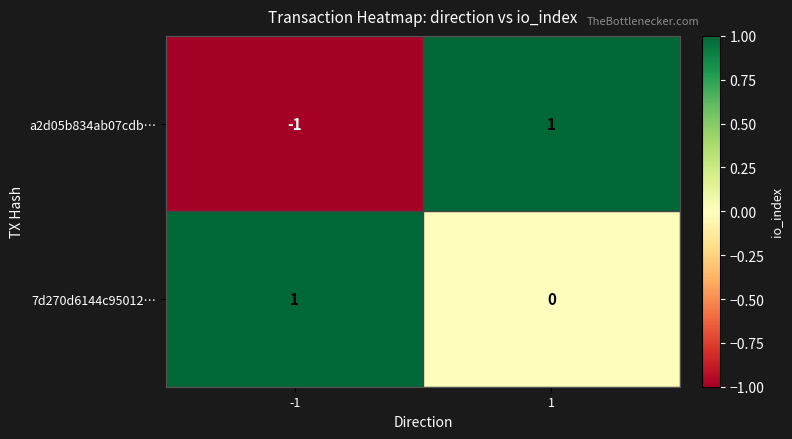

Is it true that 7d270d6144c95012… equals -1 at 1?

False